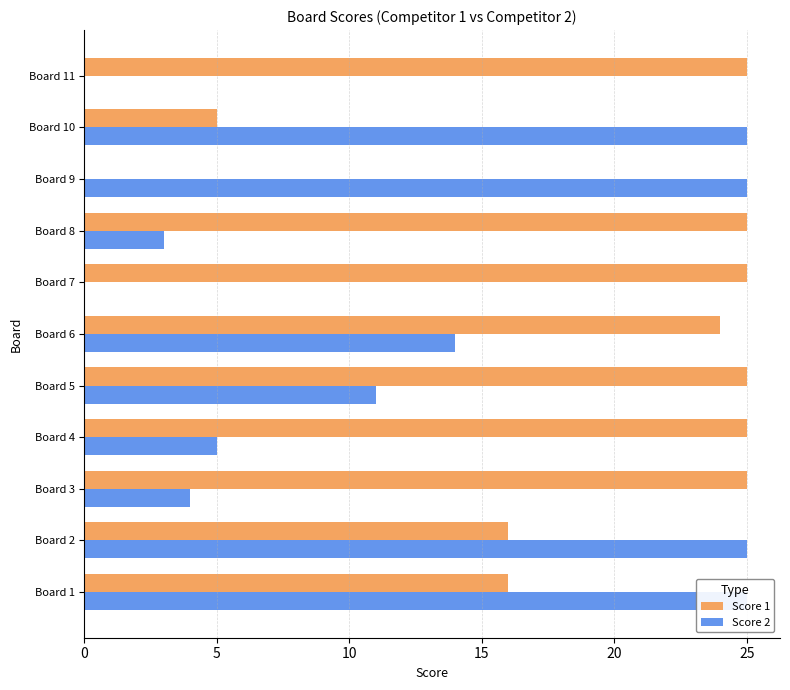

What is the difference between the maximum and minimum values in the Score 1 series?

25